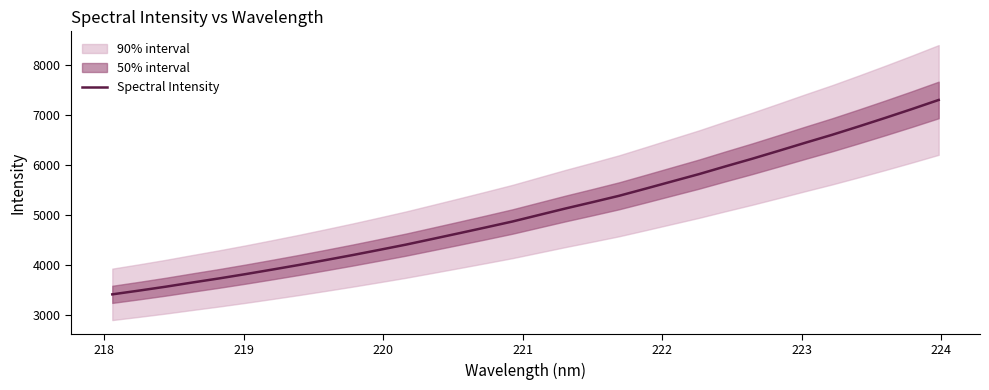

Reading left to right, transcribe all the data shown in this chart.

3420.5	3495.0	3572.9	3656.6	3738.1	3824.7	3915.1	4007.6	4104.7	4203.5	4306.9	4412.1	4525.6	4639.9	4755.8	4873.8	5004.5	5134.9	5259.4	5386.6	5529.9	5675.0	5819.5	5974.9	6126.6	6285.4	6446.7	6604.2	6771.3	6942.6	7118.3	7299.3